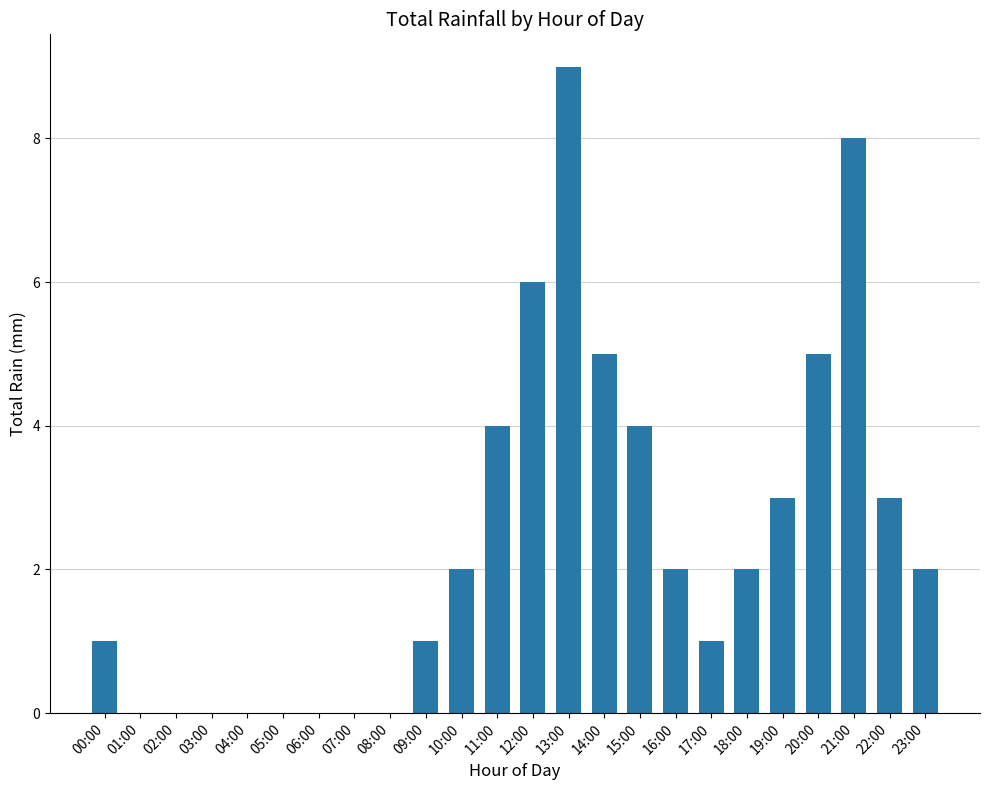

What is the change in value from 01:00 to 12:00?

+6